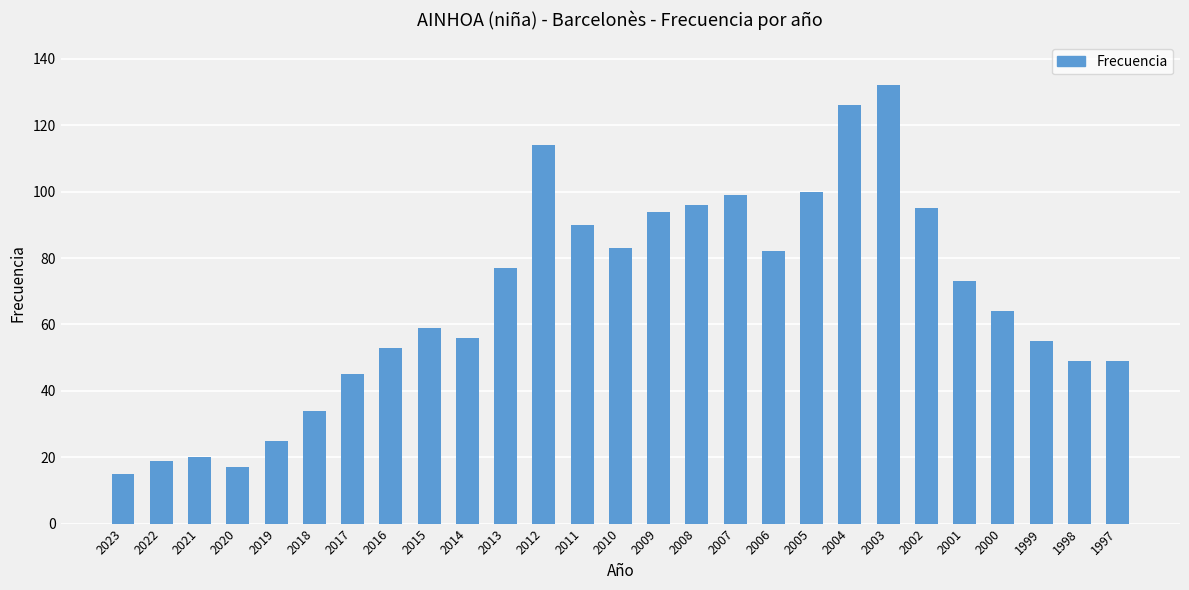

Does the chart contain any negative values?

No